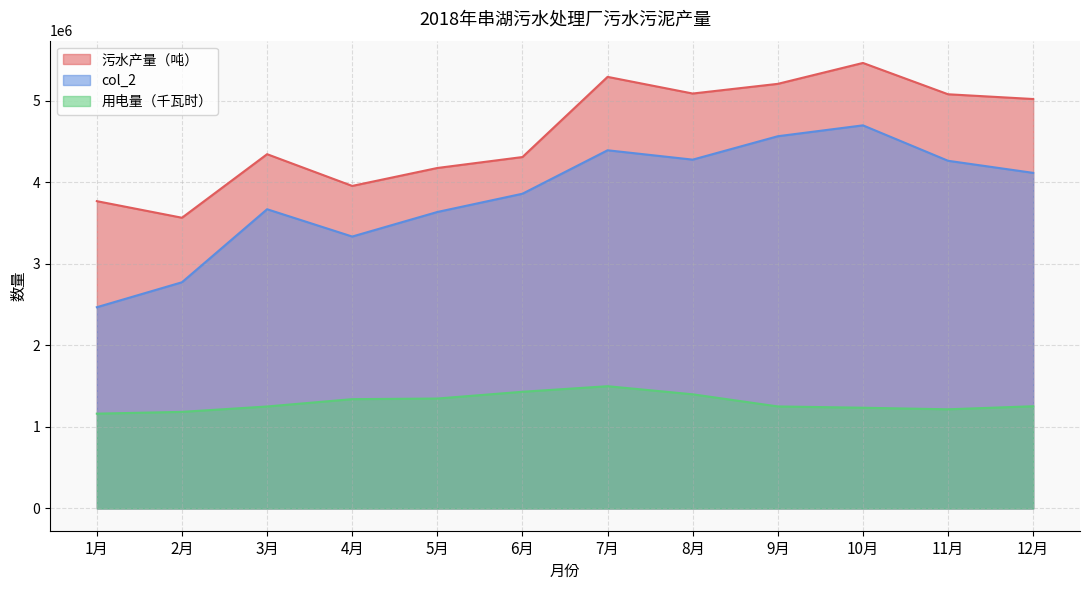

At 5月, list the series in order from largest to smallest.

污水产量（吨）, col_2, 用电量（千瓦时）